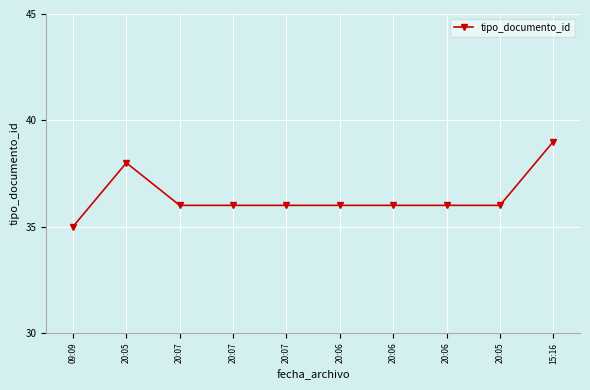

Which label corresponds to the smallest value in the chart?

09:09